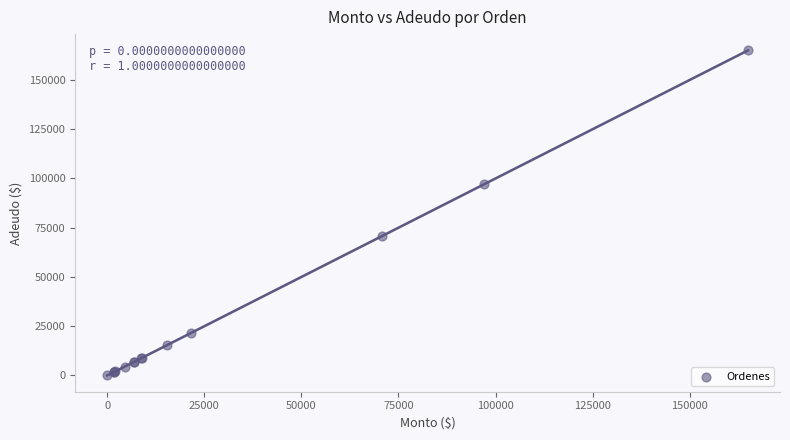

What Y value in the scatter plot is closest to 82500?

70800